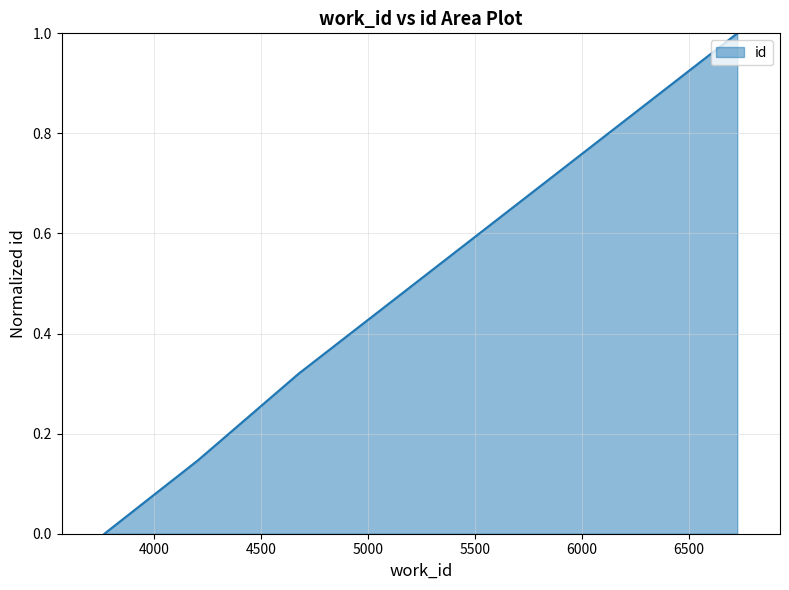

How many positive values are there?

3